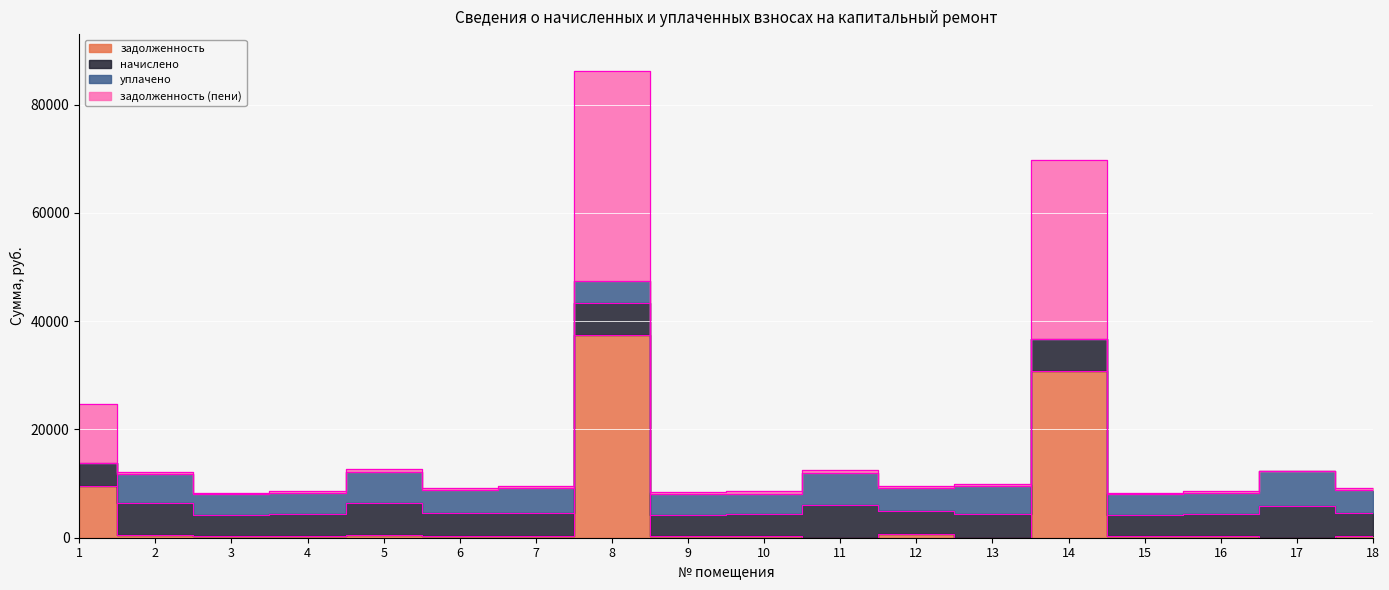

What is the difference between the maximum and second lowest values in the задолженность series?

37494.7